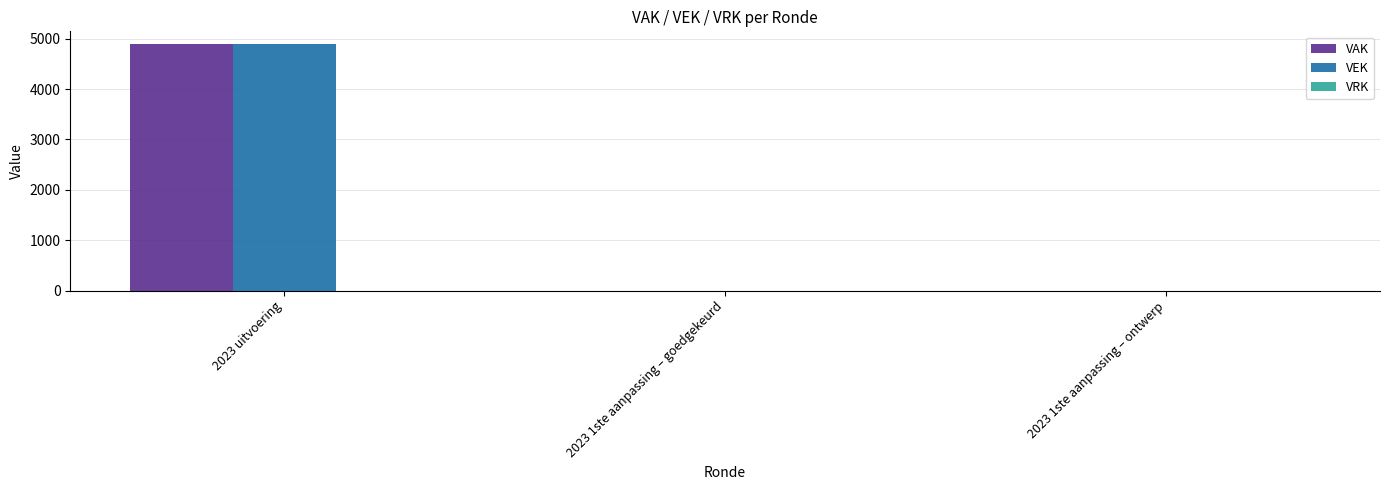

The VEK series shows -2282 at 2023 1ste aanpassing – goedgekeurd. True or false?

False